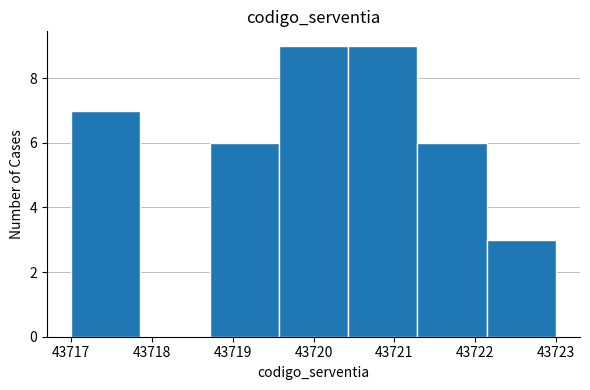

Reading left to right, transcribe this chart: for each bar, give the range it covers on the x-axis and its height. Neither the bar edges nor the heights are printed on the chart, so give them approximately, as read against the axes.

43717.0 to 43717.9: 7
43717.9 to 43718.7: 0
43718.7 to 43719.6: 6
43719.6 to 43720.4: 9
43720.4 to 43721.3: 9
43721.3 to 43722.1: 6
43722.1 to 43723.0: 3